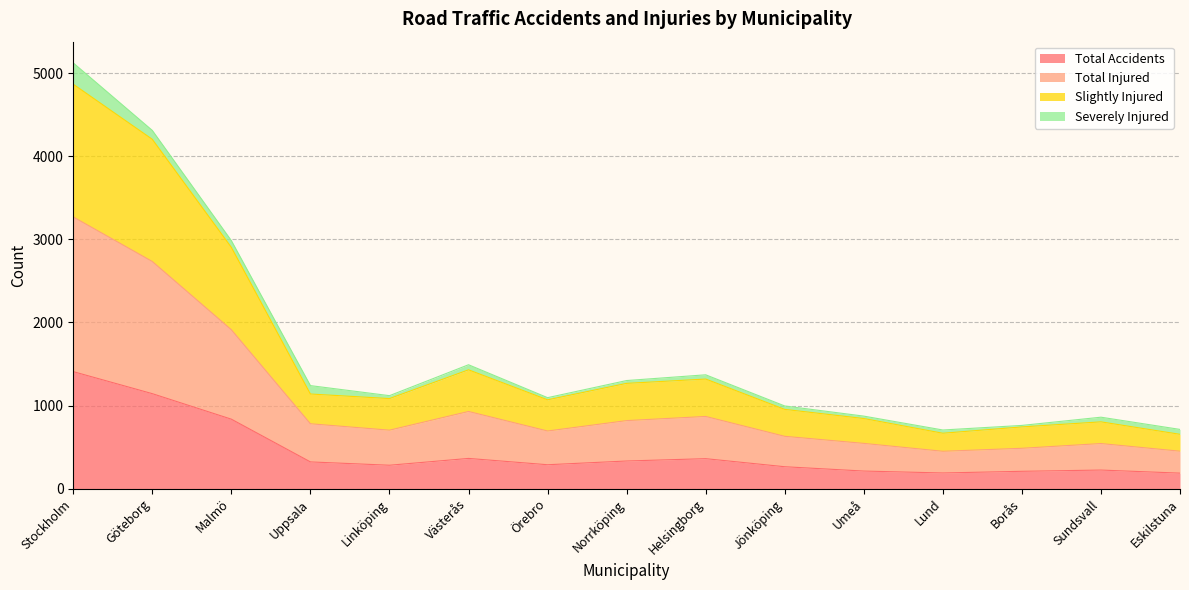

What are all the series names shown in the legend?

Total Accidents, Total Injured, Slightly Injured, Severely Injured